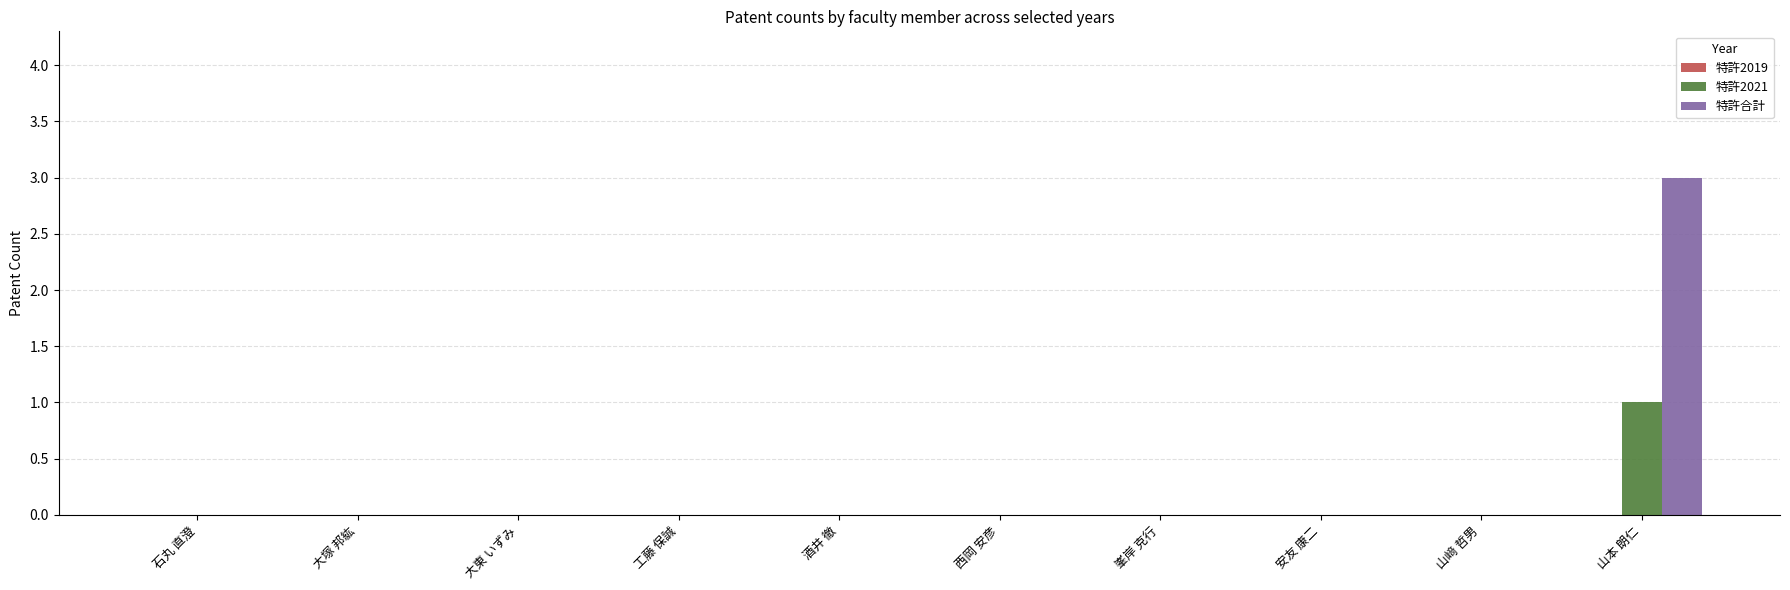

Which series has the largest range (max minus min)?

特許合計